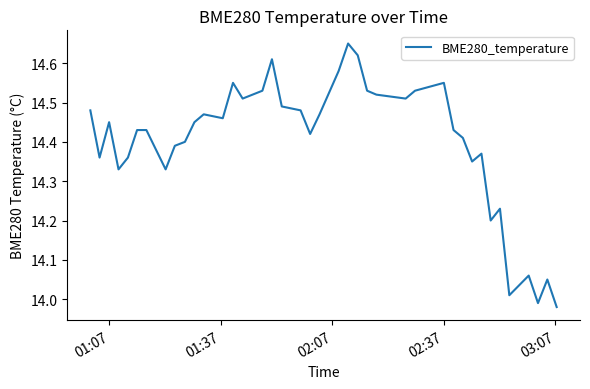

Does the chart have visible grid lines?

No